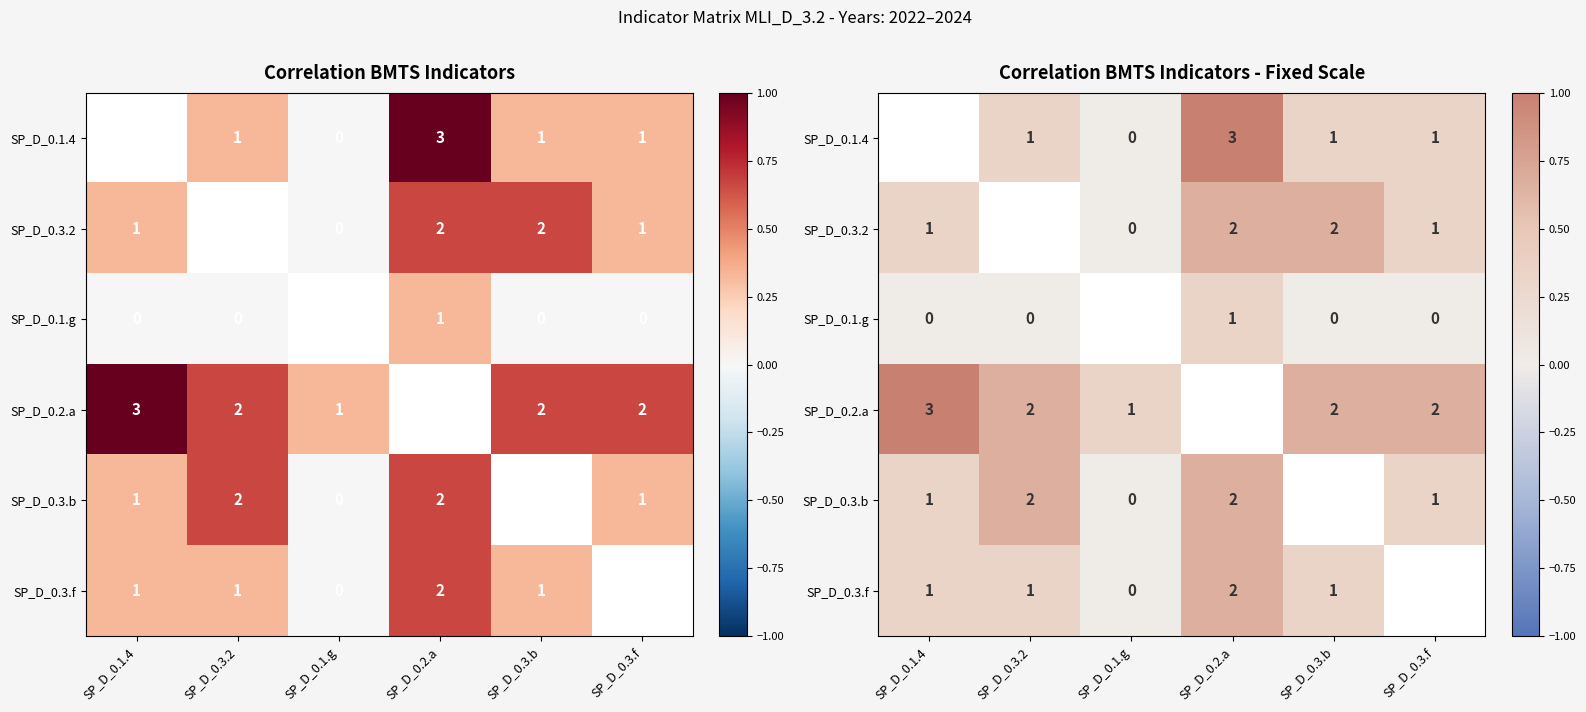

What value does the SP_D_0.3.f series have at SP_D_0.3.2?

0.3